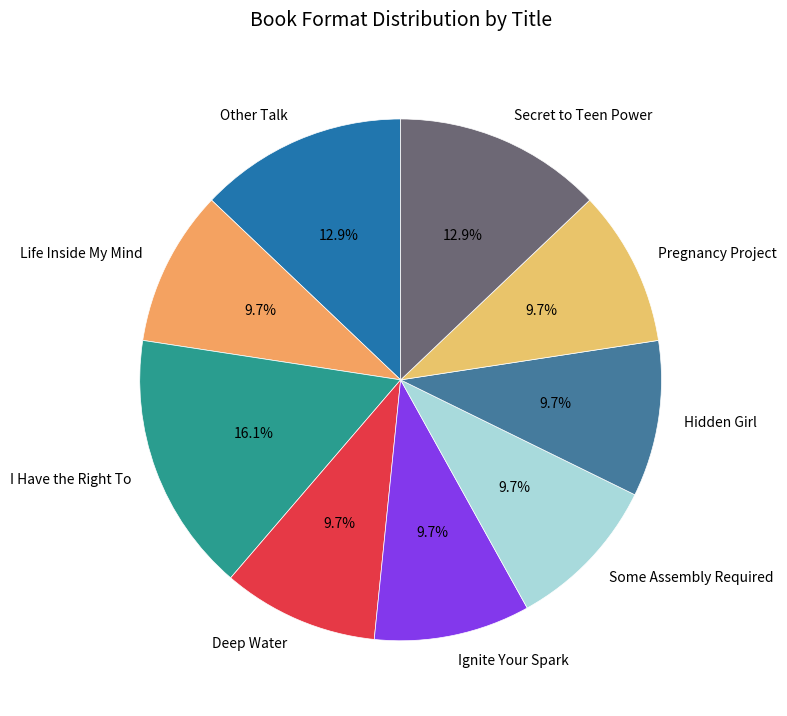

Is there any slice that represents more than half of the pie?

No